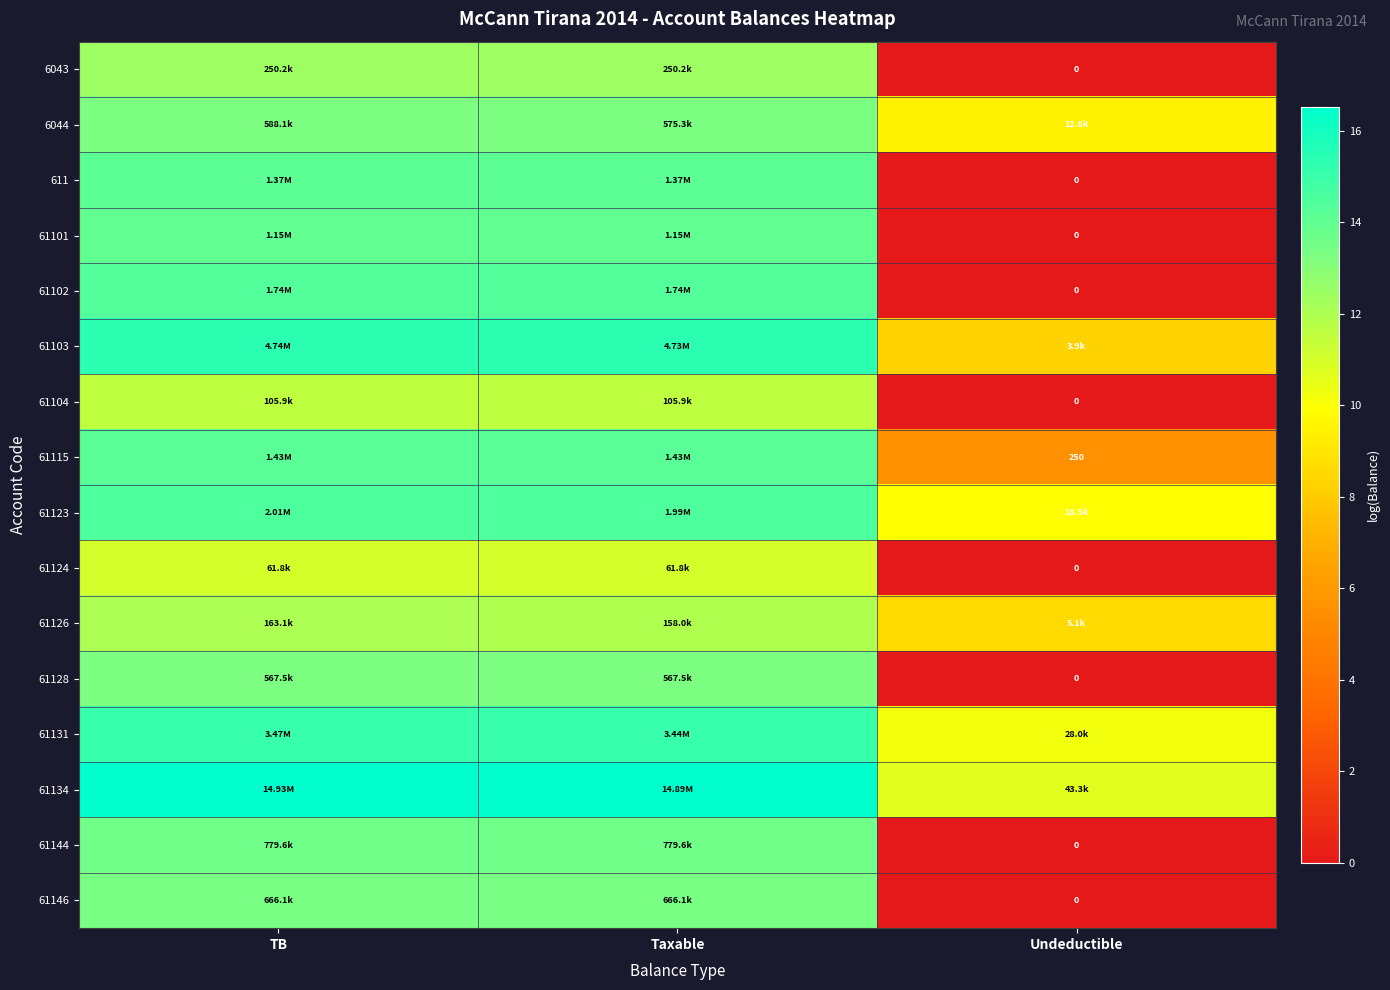

List the series in order of their peak value, lowest first.

61124, 61104, 61126, 6043, 61128, 6044, 61146, 61144, 61101, 611, 61115, 61102, 61123, 61131, 61103, 61134